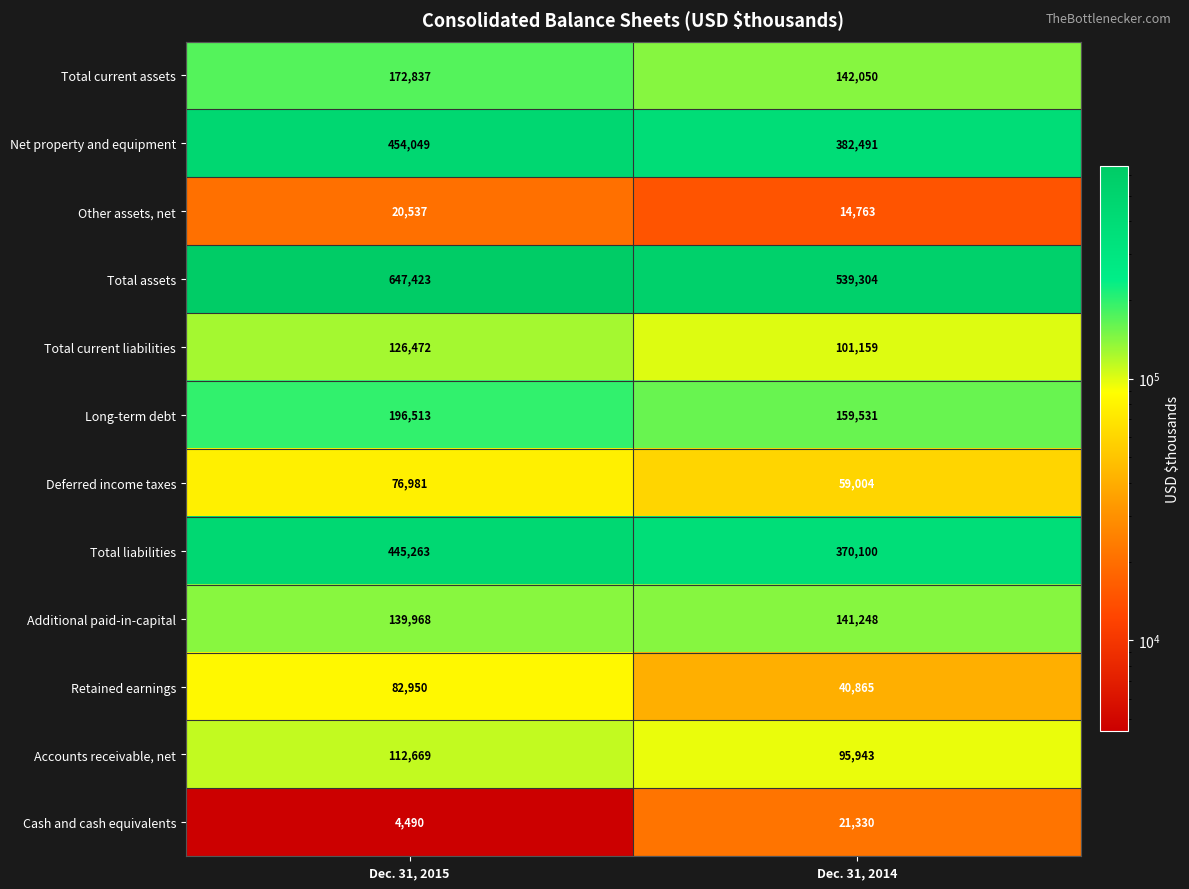

What is the difference between the Total current liabilities values at Dec. 31, 2014 and Dec. 31, 2015?

25313